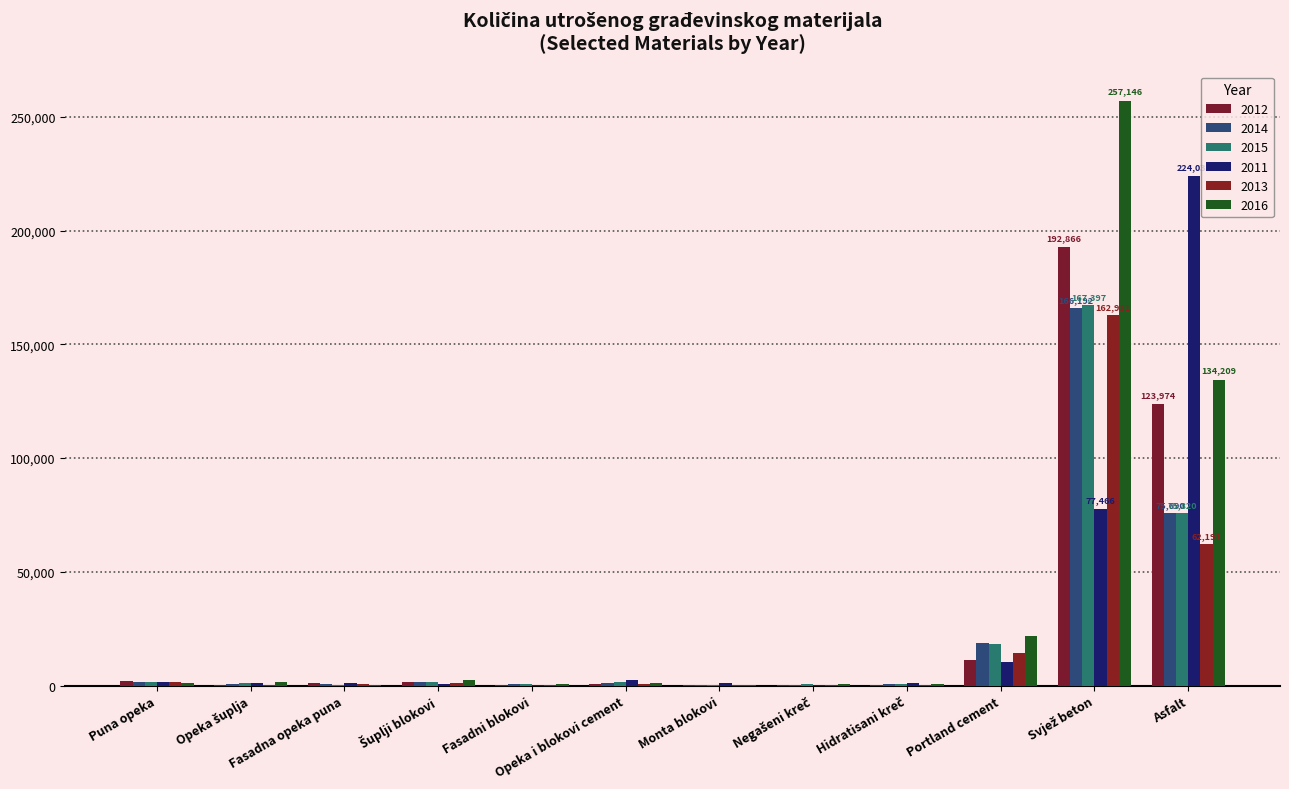

At Opeka i blokovi cement, list the series in order from smallest to largest.

2013, 2012, 2014, 2016, 2015, 2011